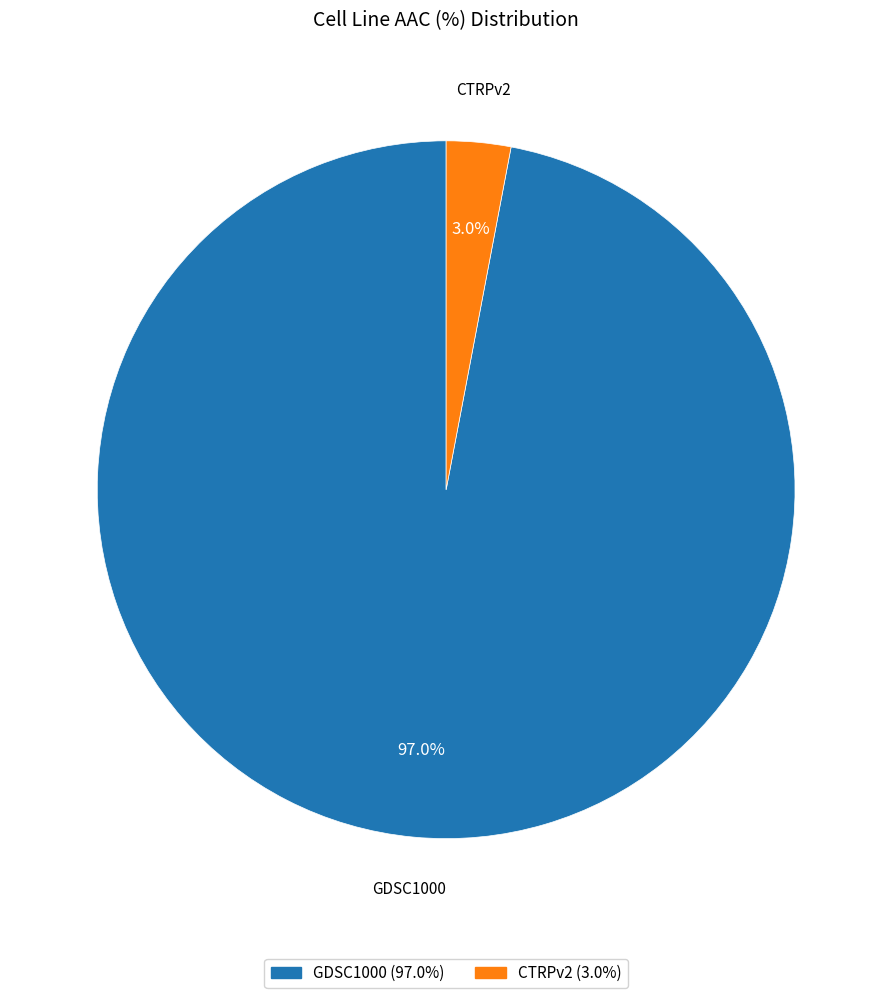

How many segments does this pie chart have?

2